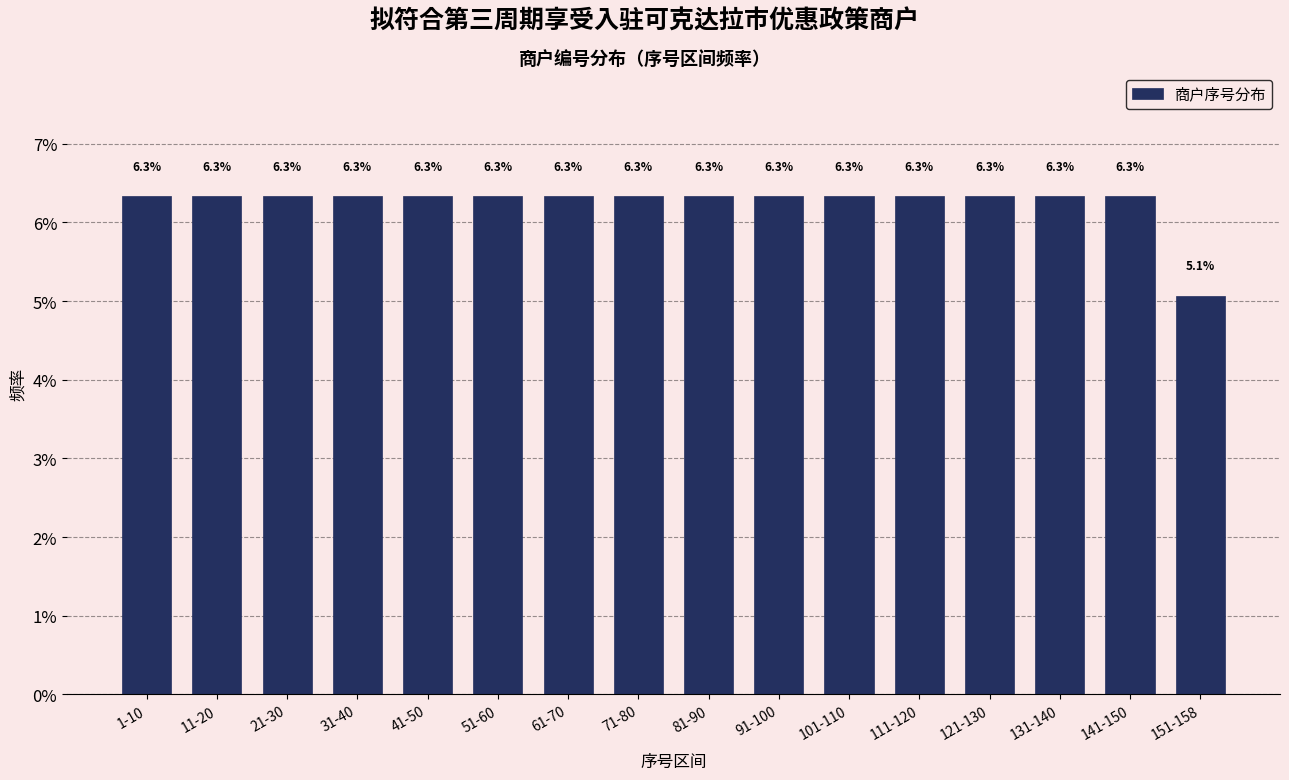

Reading left to right, transcribe all the data shown in this chart.

1-10=6.3	11-20=6.3	21-30=6.3	31-40=6.3	41-50=6.3	51-60=6.3	61-70=6.3	71-80=6.3	81-90=6.3	91-100=6.3	101-110=6.3	111-120=6.3	121-130=6.3	131-140=6.3	141-150=6.3	151-158=5.1